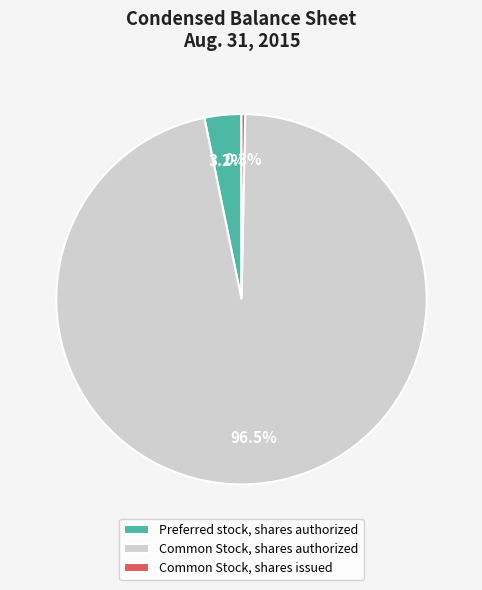

How much of the chart is everything except Preferred stock, shares authorized?

96.8%